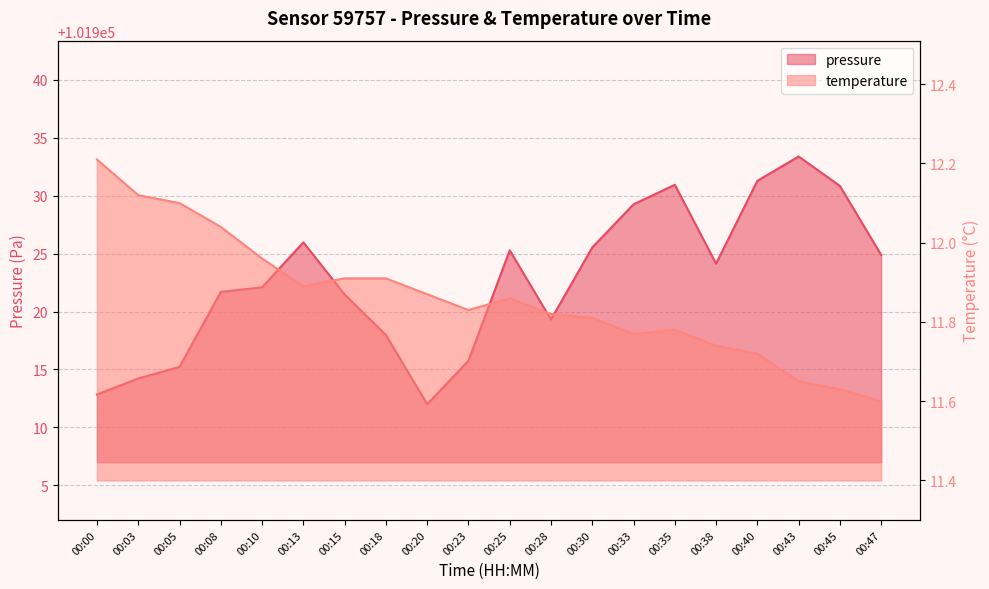

Reading left to right, list all the values displayed in this chart.

pressure: 101912.8	101914.2	101915.2	101921.7	101922.1	101926.0	101921.5	101918.0	101912.0	101915.8	101925.3	101919.3	101925.5	101929.2	101930.9	101924.1	101931.3	101933.4	101930.8	101924.9
temperature: 12.2	12.1	12.1	12.0	12.0	11.9	11.9	11.9	11.9	11.8	11.9	11.8	11.8	11.8	11.8	11.7	11.7	11.7	11.6	11.6